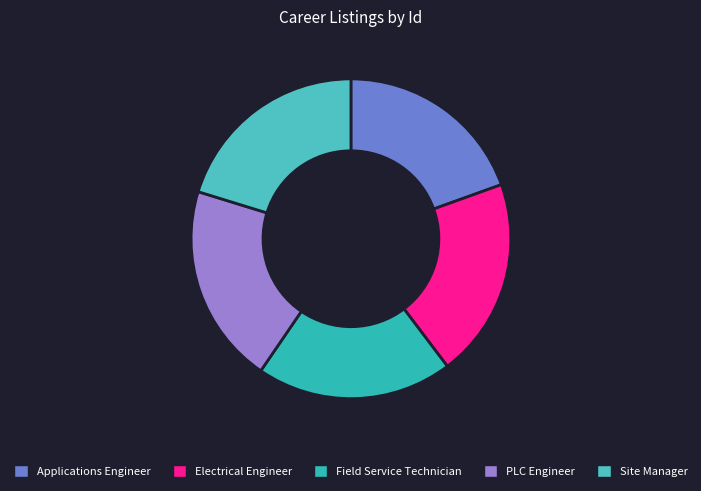

Is there any slice that represents more than half of the pie?

No